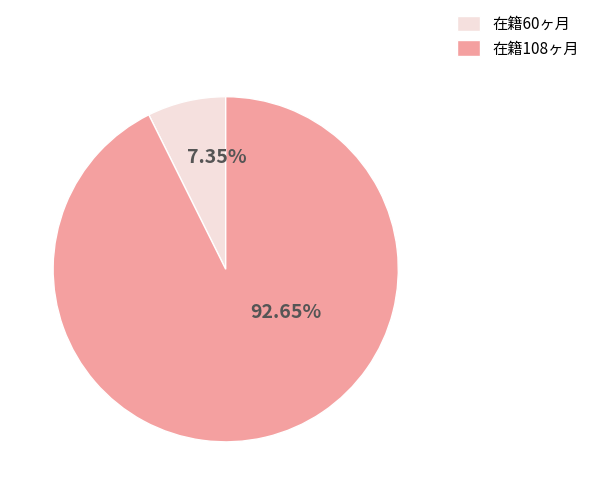

To the nearest percent, what is the difference between the largest and smallest slice percentages?

85%